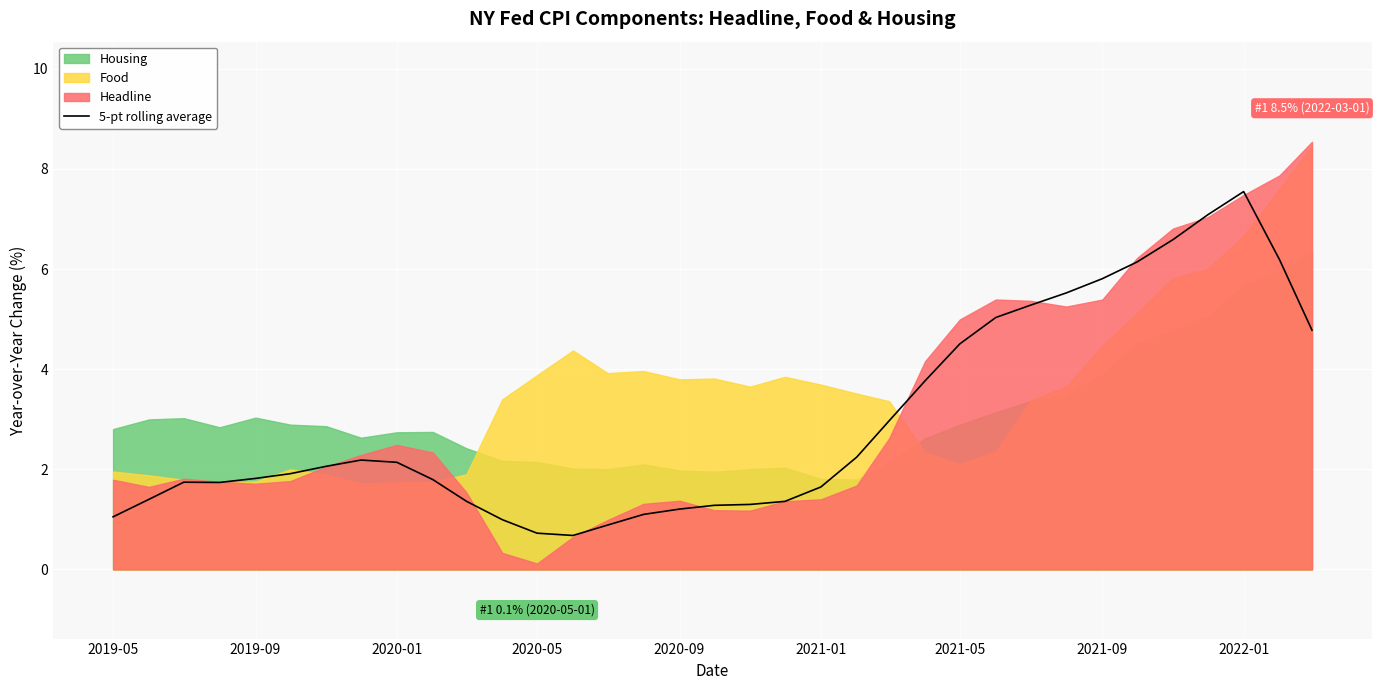

True or false: there are more than 1 points higher than both neighbors.

True